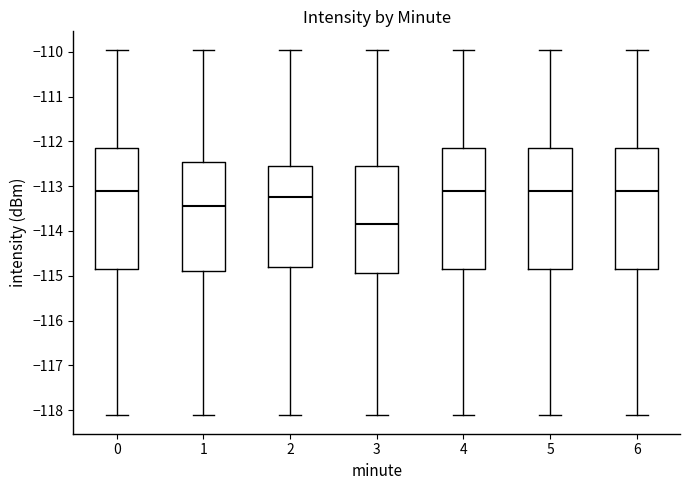

Reading left to right, transcribe this box plot: for each box, give where its median line is, the range the box spans, and where its two whiskers end, as read against the y-axis. The values are not printed on the chart, so give them approximately, as read against the axis.

0: median -113.1, box -114.9 to -112.2, whiskers -118.1 to -109.9
1: median -113.4, box -114.9 to -112.5, whiskers -118.1 to -109.9
2: median -113.2, box -114.8 to -112.5, whiskers -118.1 to -109.9
3: median -113.8, box -114.9 to -112.5, whiskers -118.1 to -109.9
4: median -113.1, box -114.9 to -112.2, whiskers -118.1 to -109.9
5: median -113.1, box -114.9 to -112.2, whiskers -118.1 to -109.9
6: median -113.1, box -114.9 to -112.2, whiskers -118.1 to -109.9